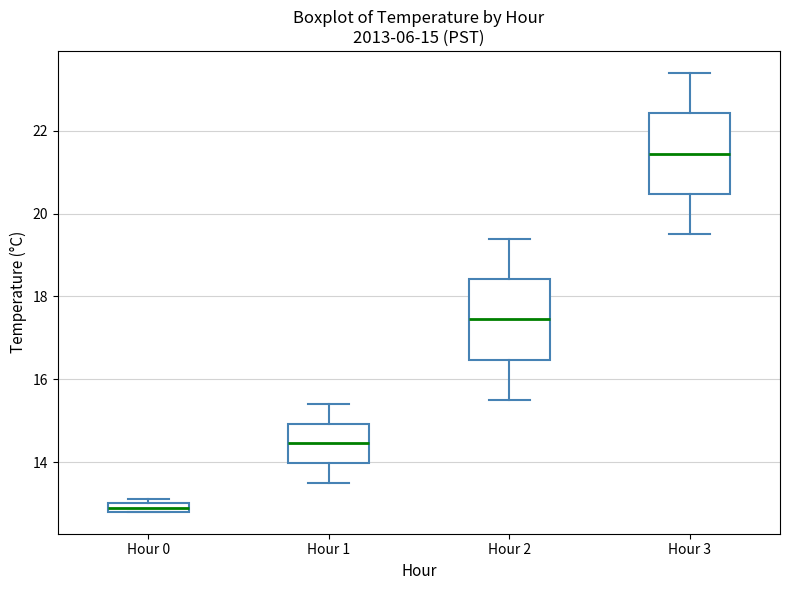

Which box's median line is the lowest?

Hour 0